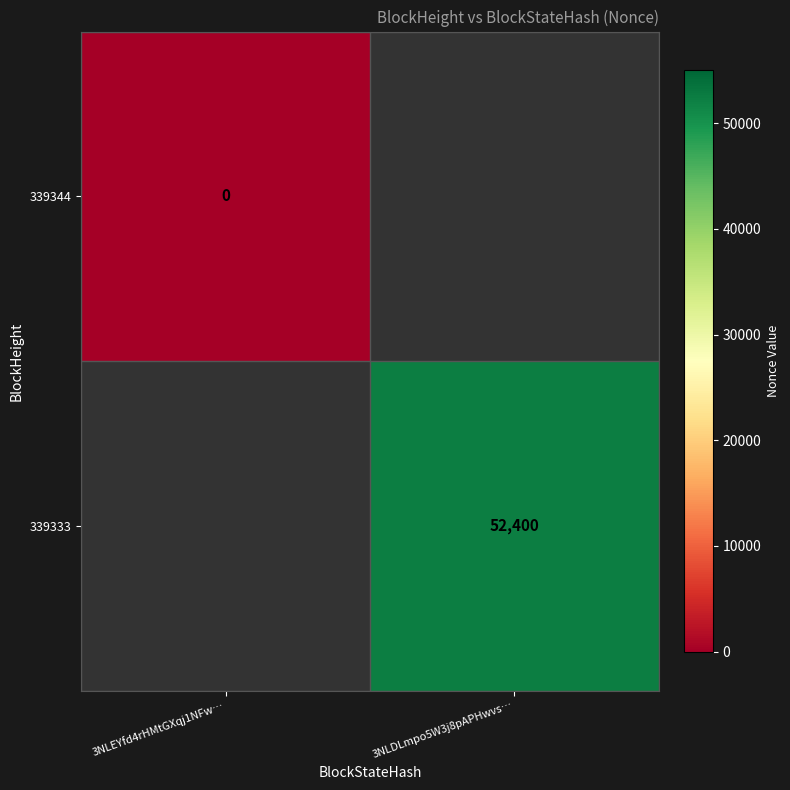

True or false: 339333 has a value of 52400 at 3NLDLmpo5W3j8pAPHwvs….

True